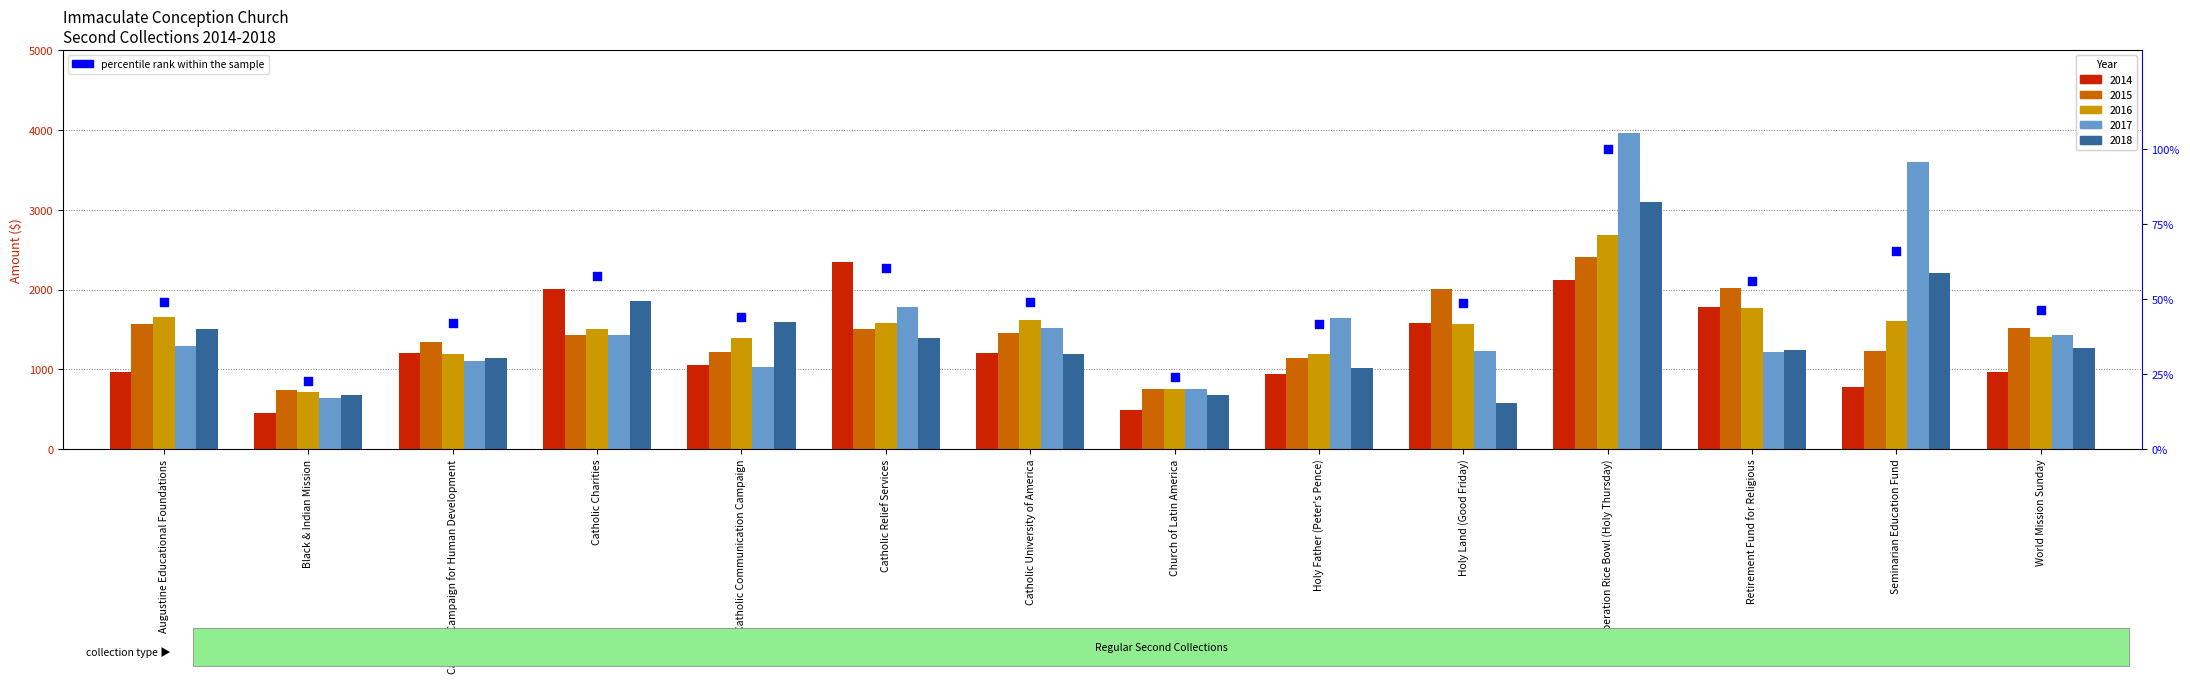

What is the change in value from Augustine Educational Foundations to Catholic Relief Services?

+11.3